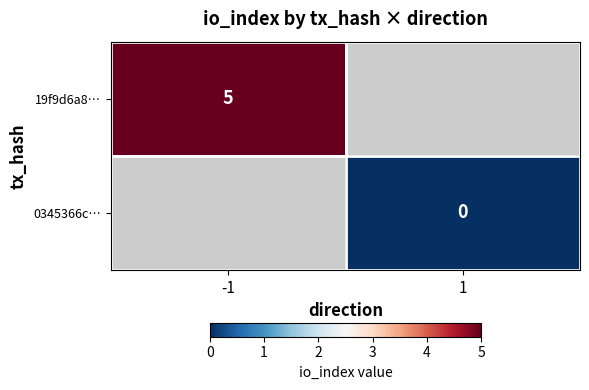

True or false: 19f9d6a8… has a value of 1 at -1.

False